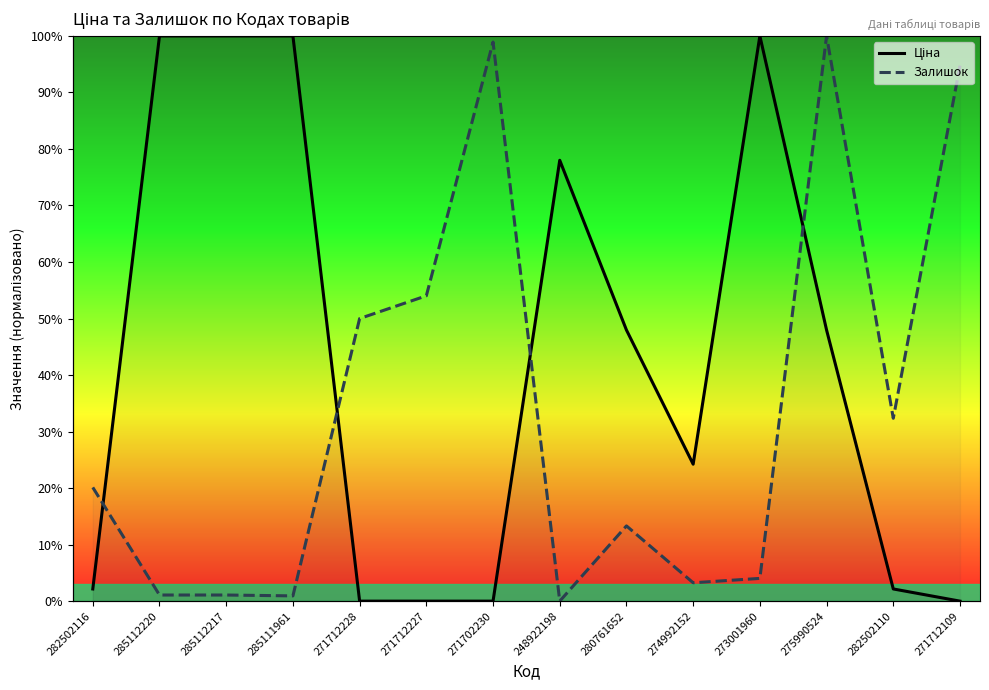

The value of Ціна at 274992152 is 24.2. True or false?

True